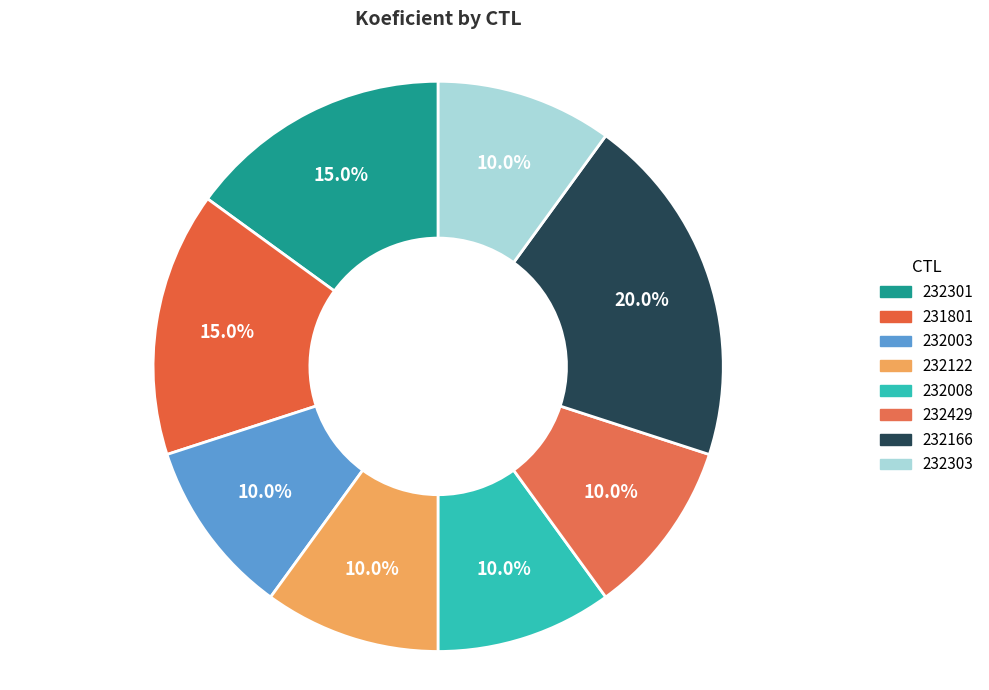

How much of the chart is everything except 232301?

85.0%